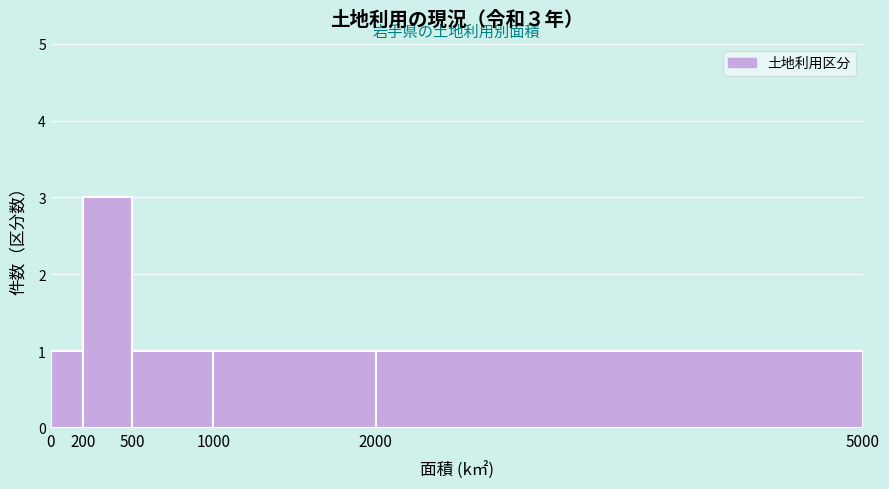

Over which range of the x-axis is the bar tallest?

200 to 500